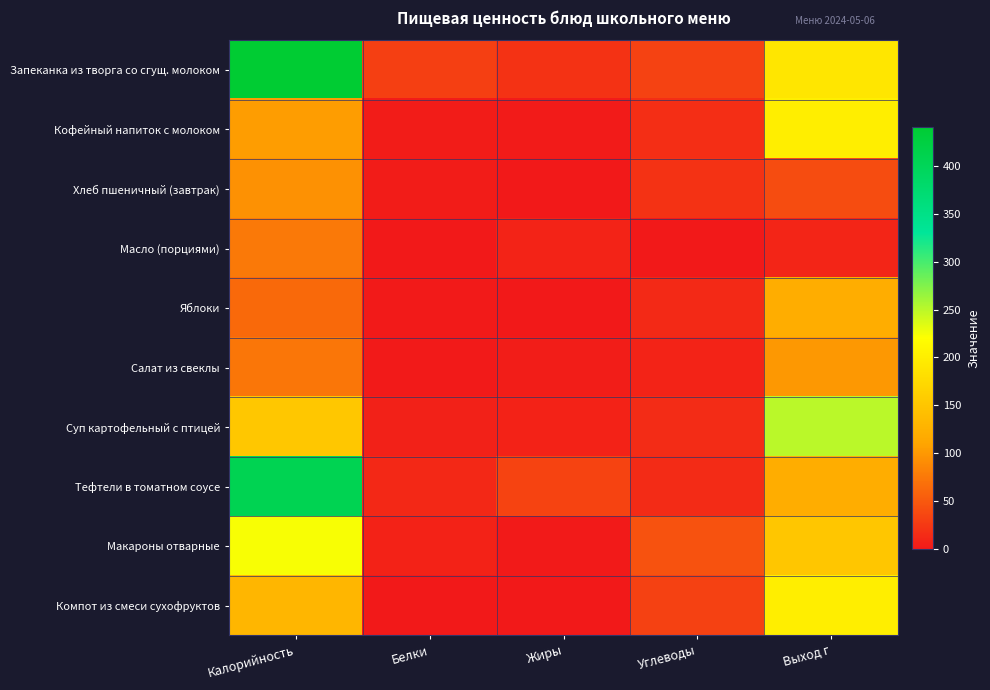

What is the maximum value shown in the chart?

441.0